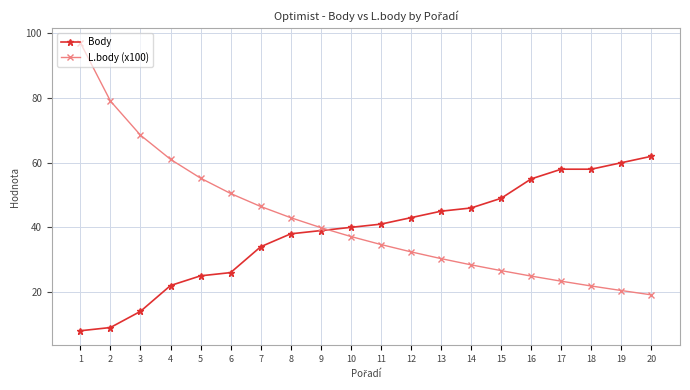

Read the Body value at 7.

34.0